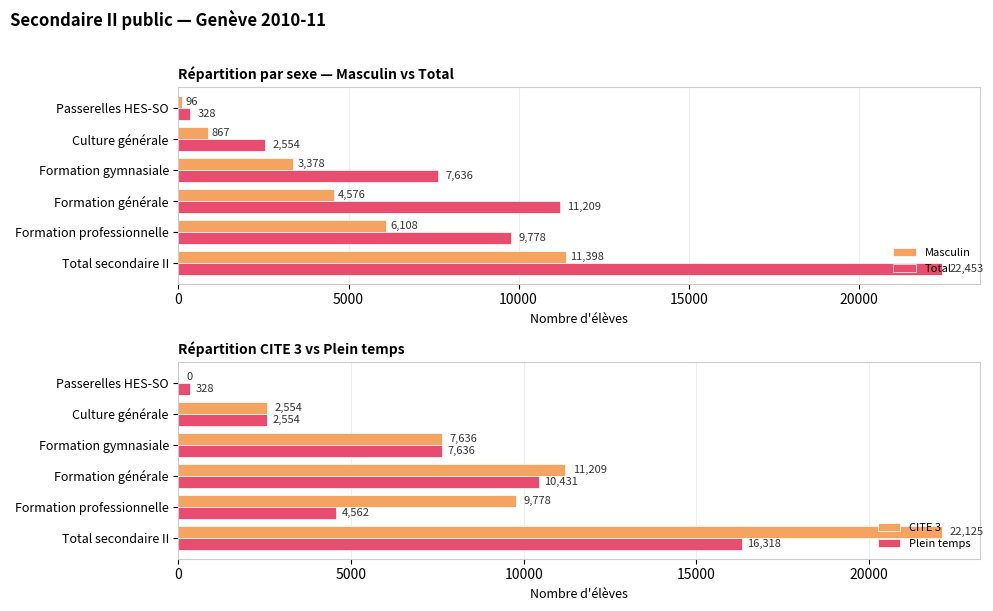

Which series has the widest spread of values?

Total